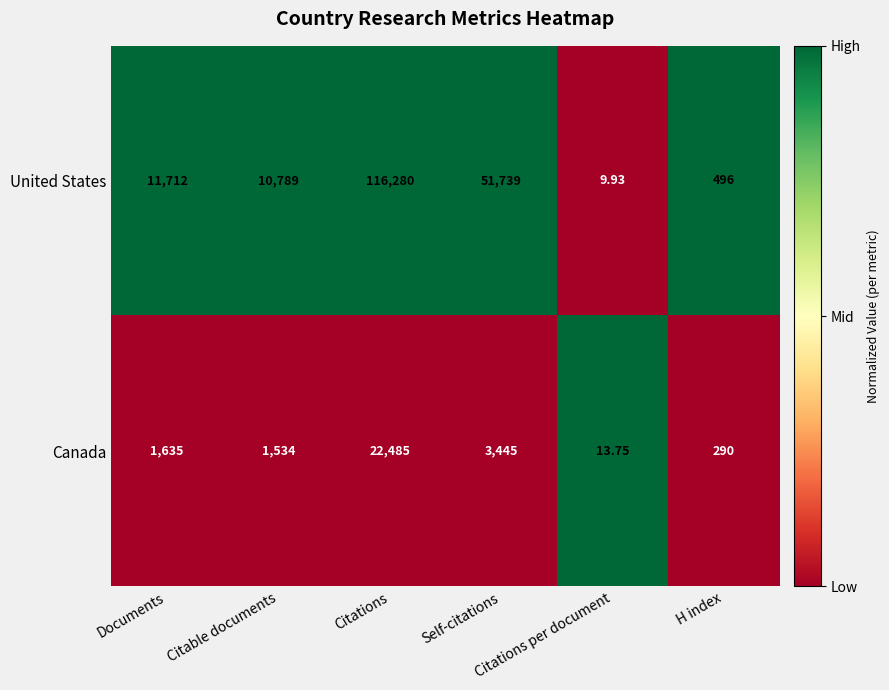

List the series in order of their peak value, lowest first.

Canada, United States